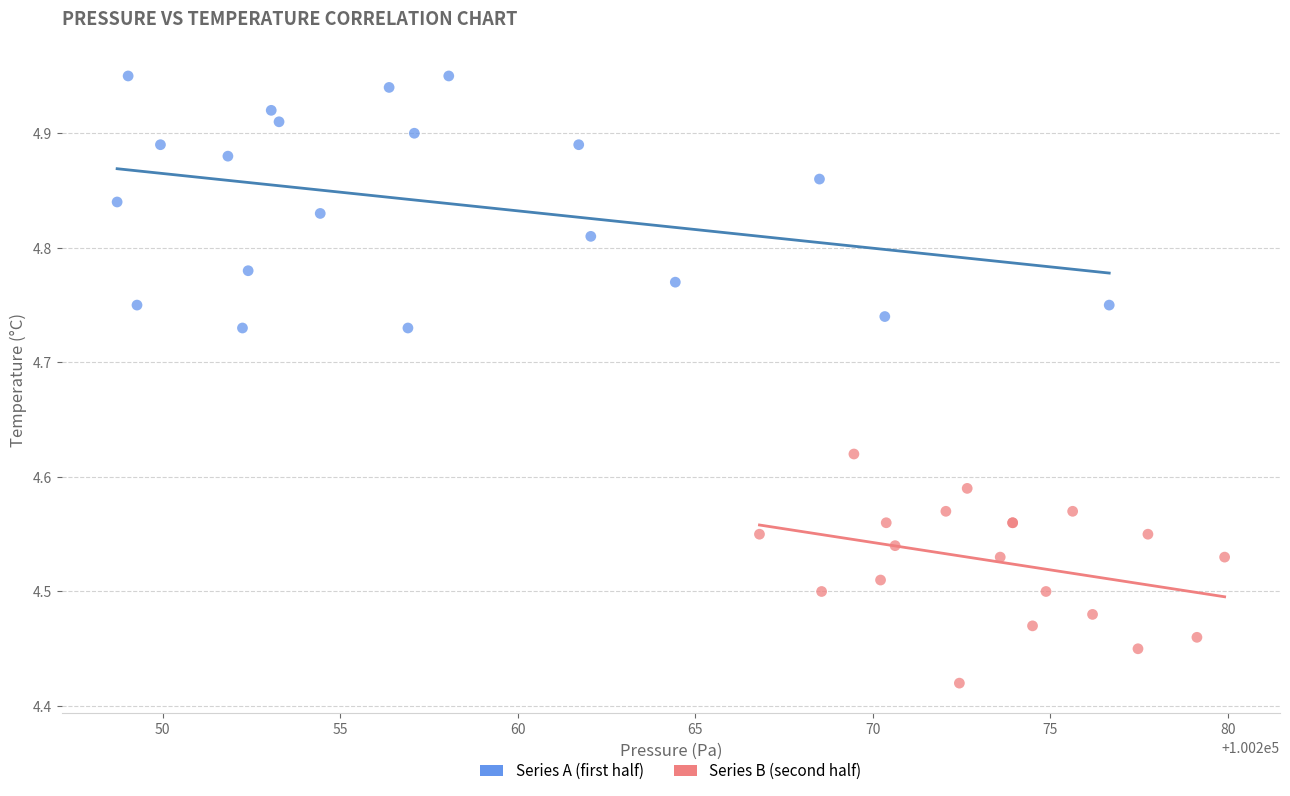

Which series contains the highest Y value?

Series A (first half)